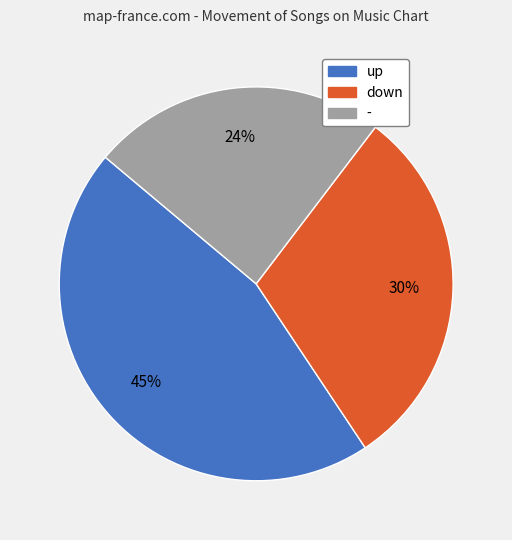

To the nearest percent, what percentage of the pie is -?

24%